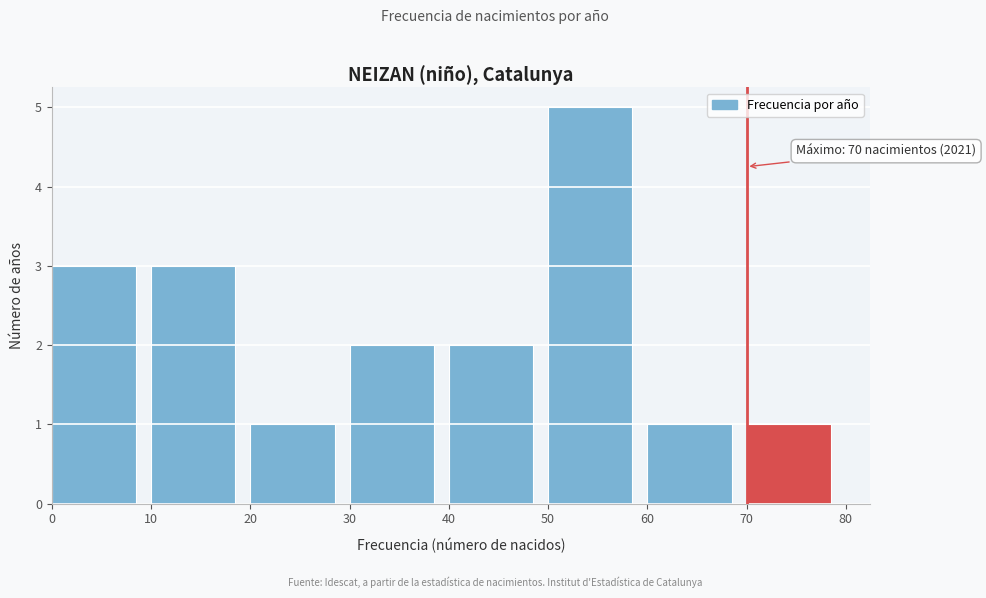

Over which range of the x-axis is the bar tallest?

50 to 60